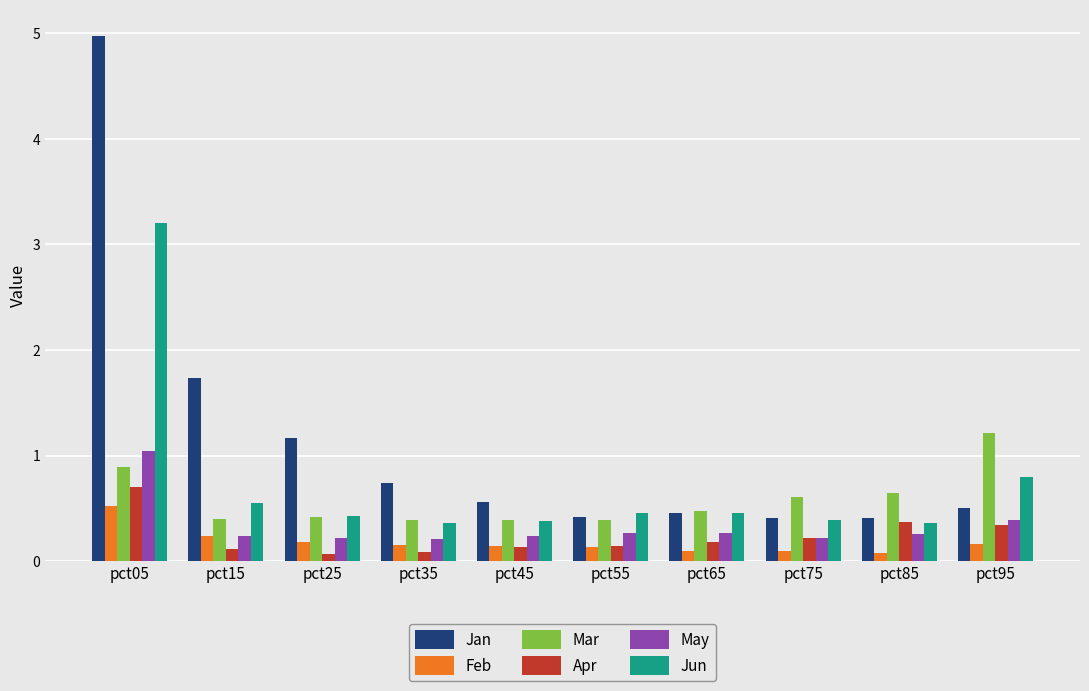

What is the difference between the second highest and minimum values in the Feb series?

0.2